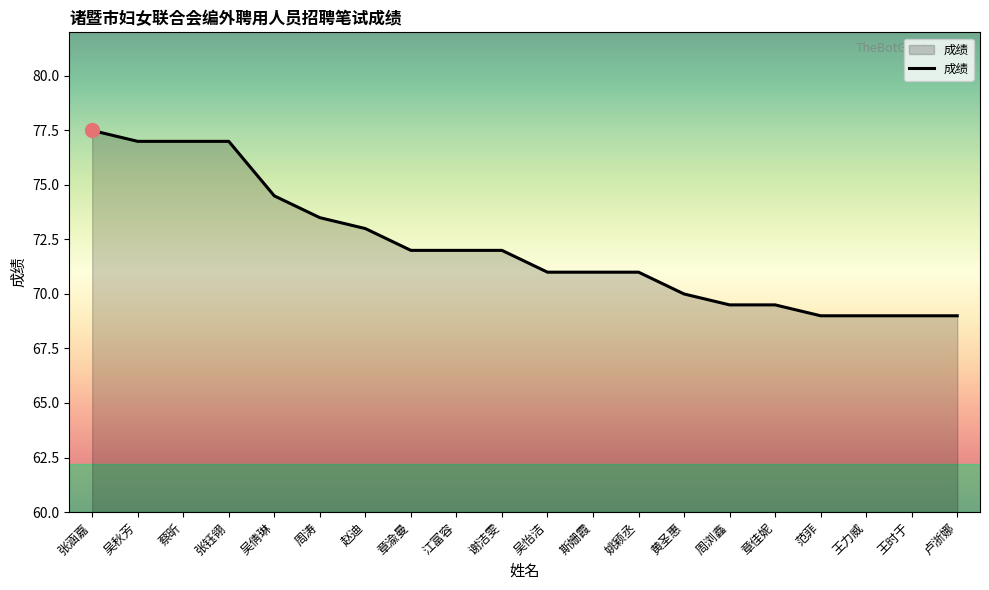

Reading left to right, list all the values displayed in this chart.

张涵嘉=77.5	吴秋芳=77.0	蔡昕=77.0	张钰翎=77.0	吴倩琳=74.5	周涛=73.5	赵迪=73.0	章渝曼=72.0	江富容=72.0	谢洁雯=72.0	吴怡洁=71.0	斯姗霞=71.0	姚颖丞=71.0	黄圣惠=70.0	周浏鑫=69.5	章佳妮=69.5	范菲=69.0	王力威=69.0	王时于=69.0	卢浙娜=69.0